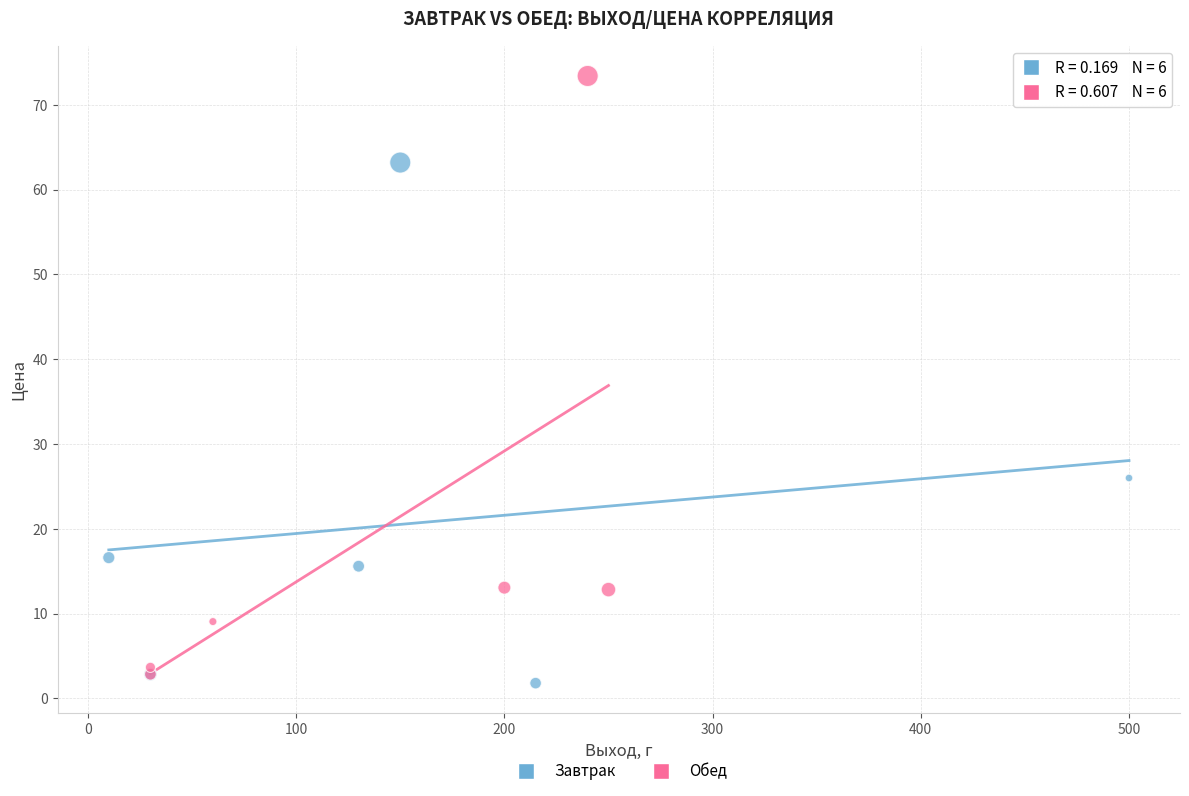

Which series contains the highest Y value?

Обед